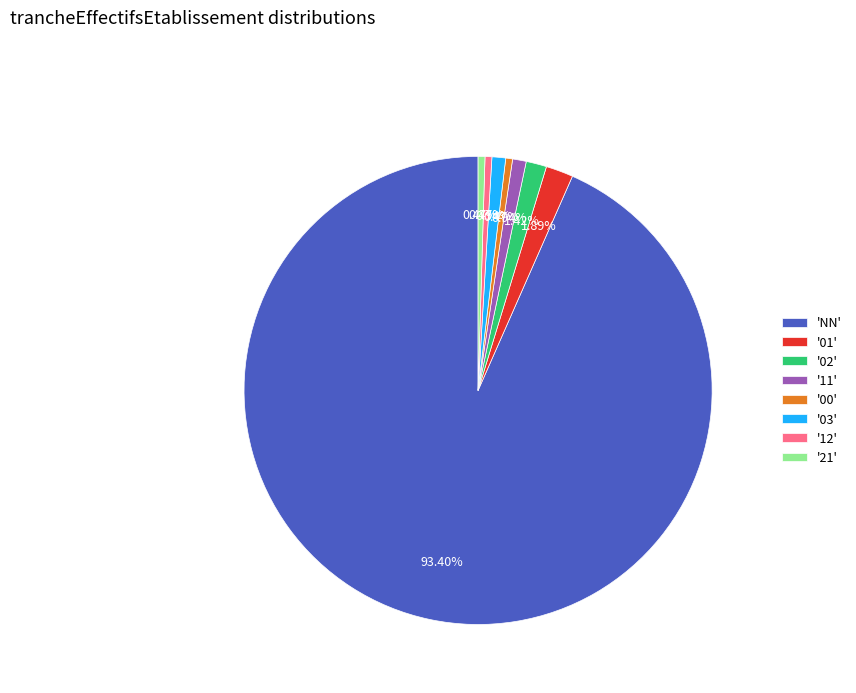

Which category accounts for the majority?

'NN'